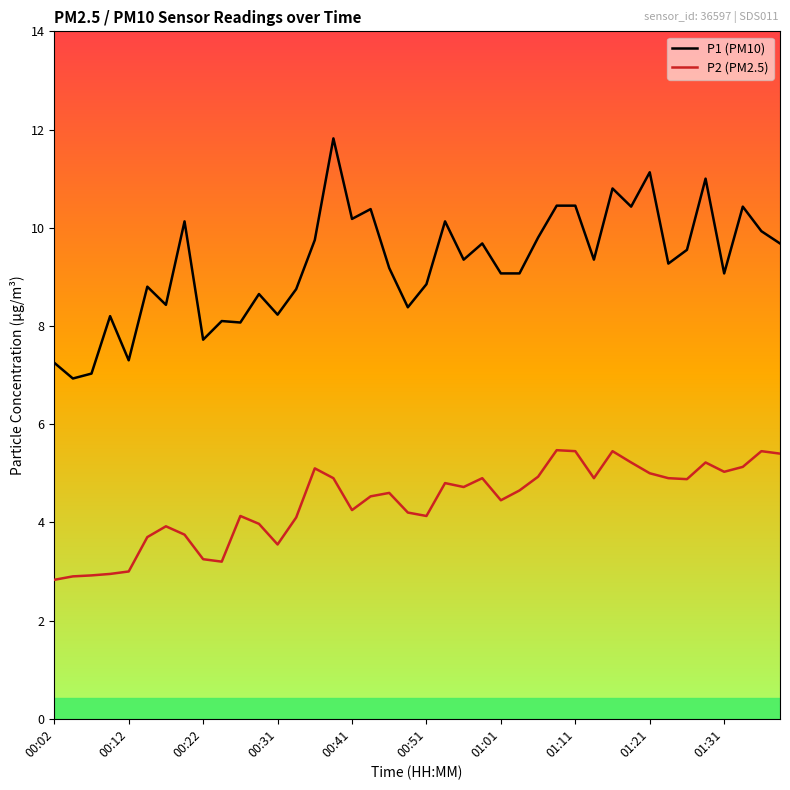

Which series has the largest range (max minus min)?

P1 (PM10)